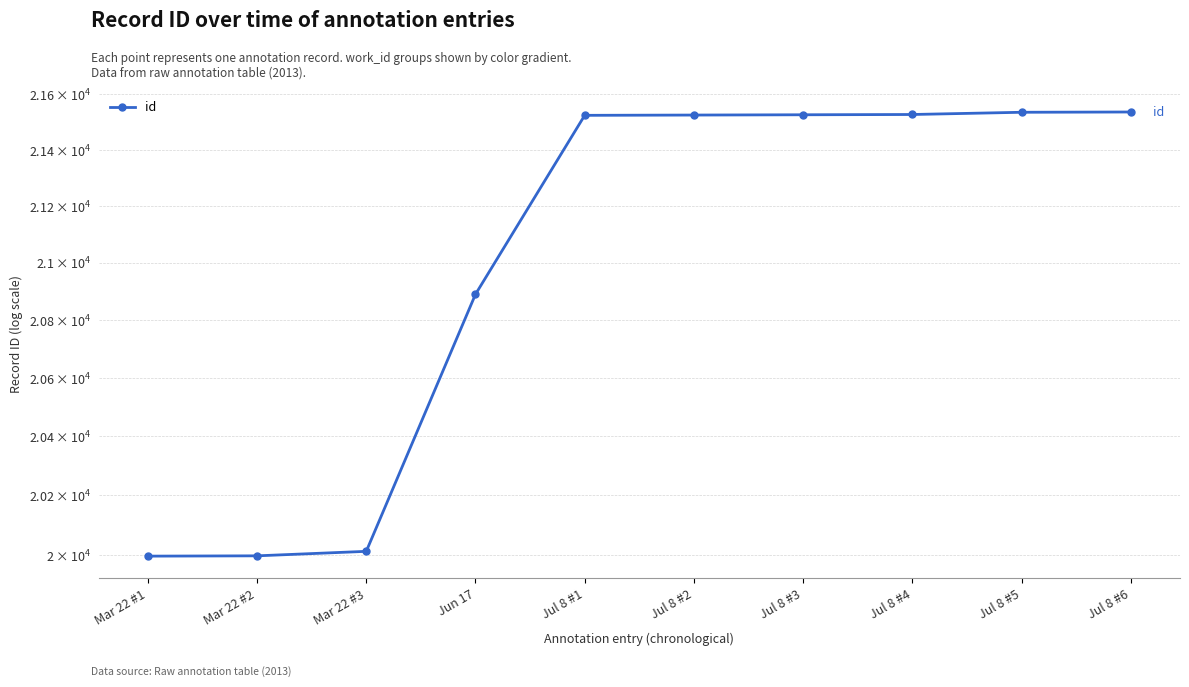

Reading left to right, extract all data points from this chart.

Mar 22 #1=19996	Mar 22 #2=19997	Mar 22 #3=20012	Jun 17=20890	Jul 8 #1=21524	Jul 8 #2=21525	Jul 8 #3=21526	Jul 8 #4=21527	Jul 8 #5=21535	Jul 8 #6=21536